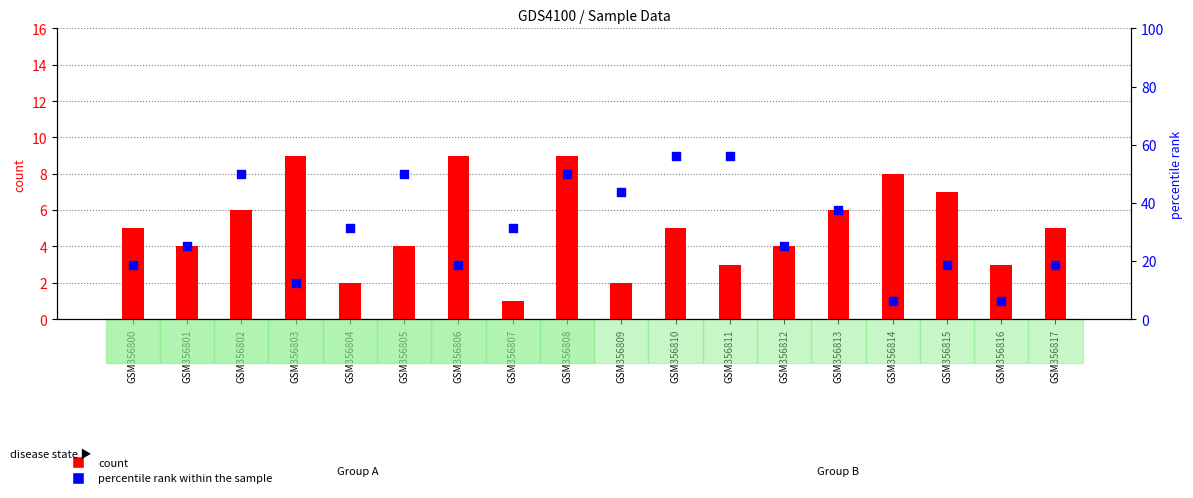

At how many categories does at least one series exceed 26?

9